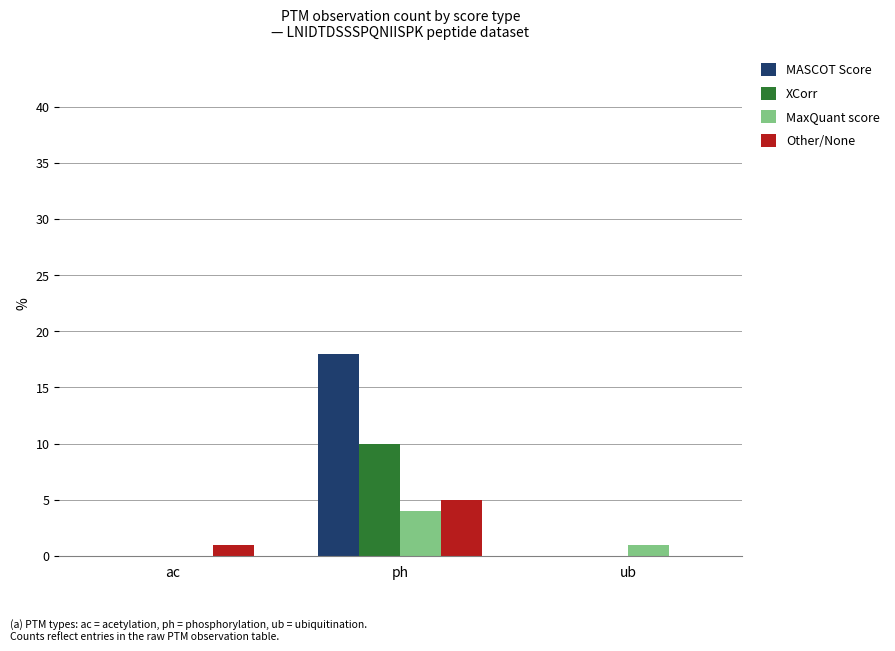

At which category does the chart reach its peak across all series?

ph